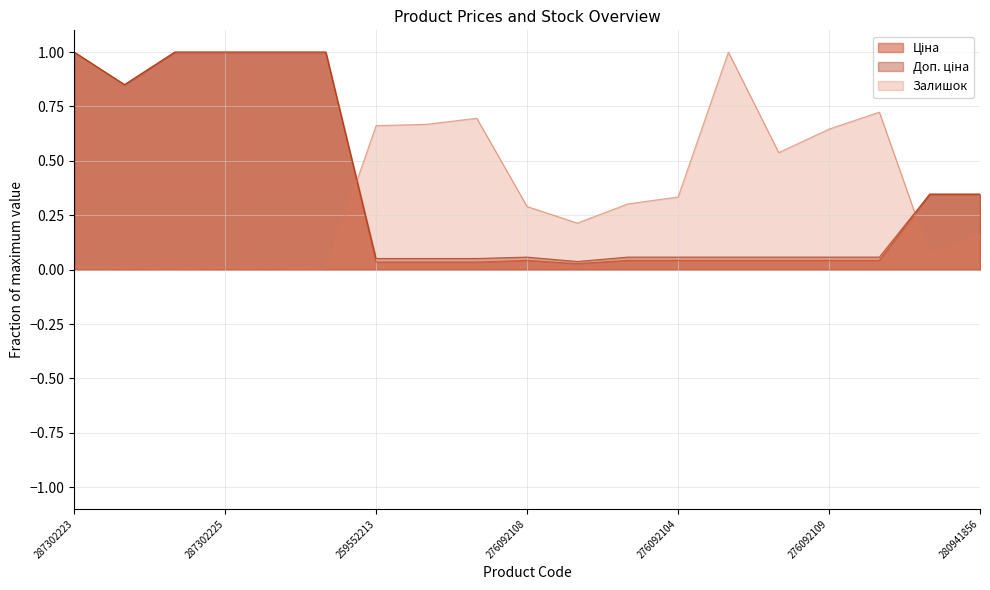

How many lines are shown in the chart?

3